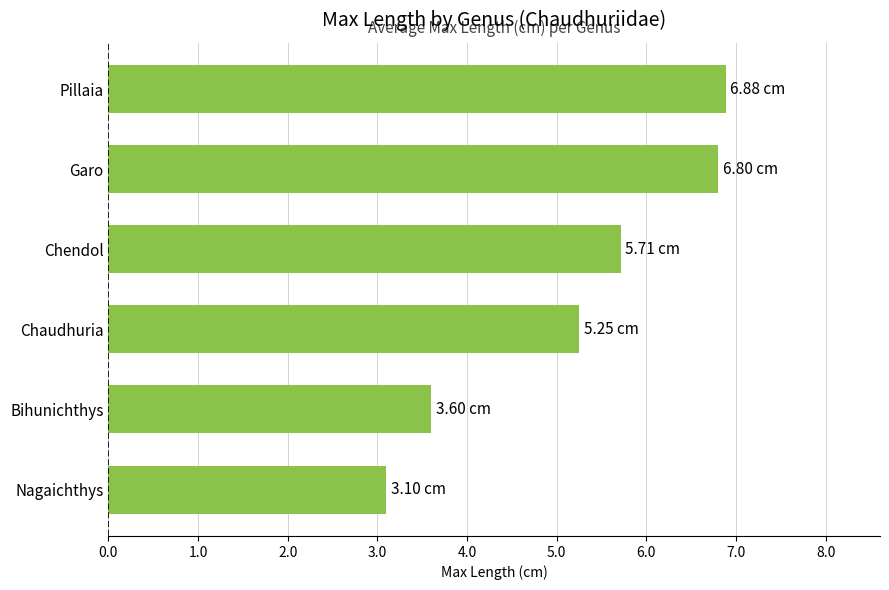

What is the change in value from Bihunichthys to Pillaia?

+3.3